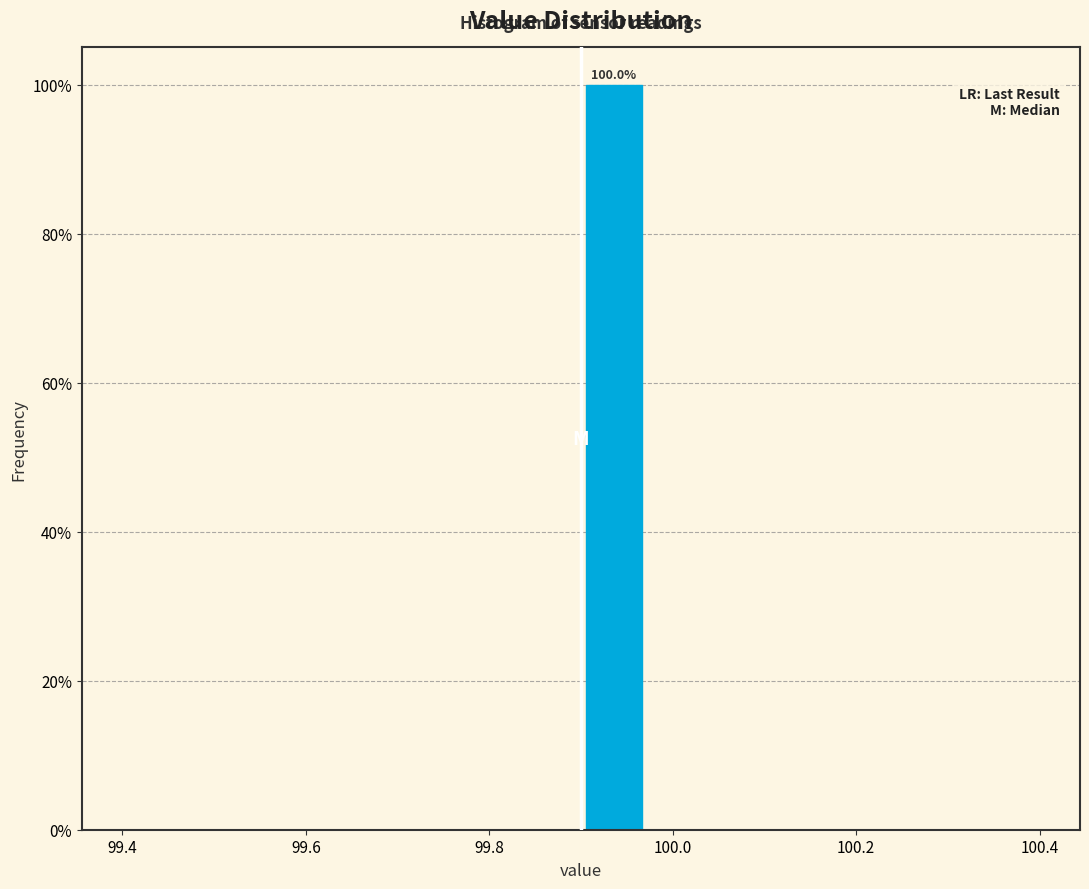

Read against the x-axis, roughly where is the centre of the tallest bar?

99.94